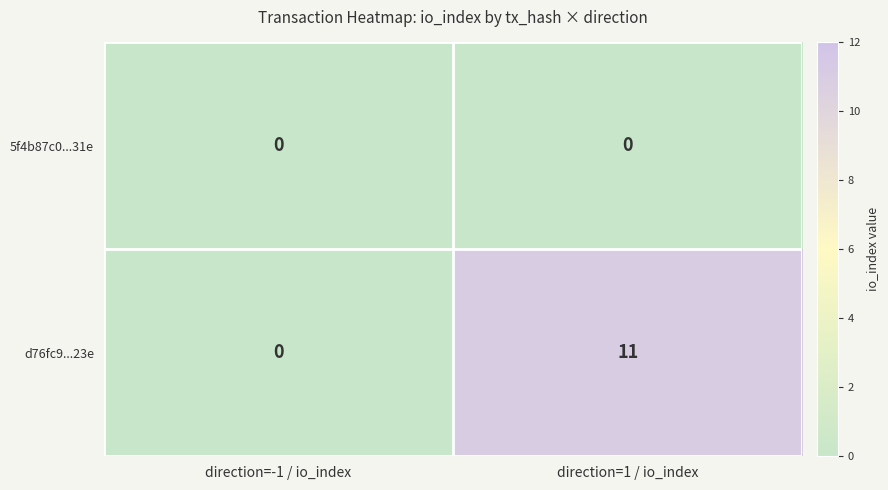

What is the highest value of the d76fc9...23e series?

11